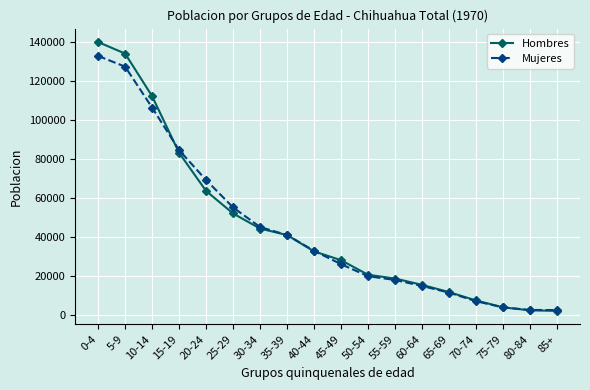

At which category is the sum across all series the highest?

0-4